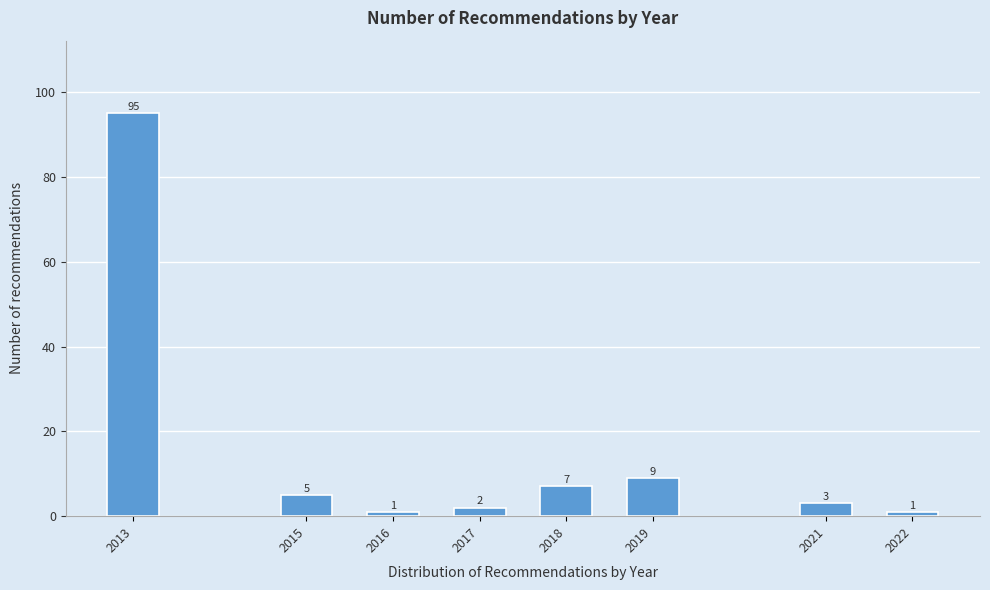

Reading left to right, extract all data points from this chart.

95	5	1	2	7	9	3	1